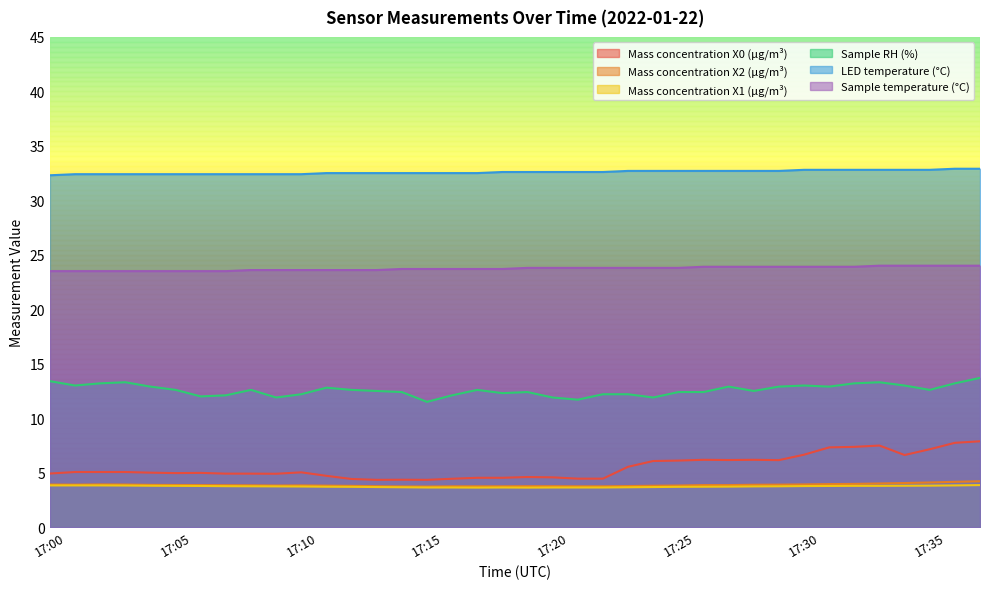

What is the value of the Mass concentration X2 (μg/m³) point at the 28th from the left?

3.9